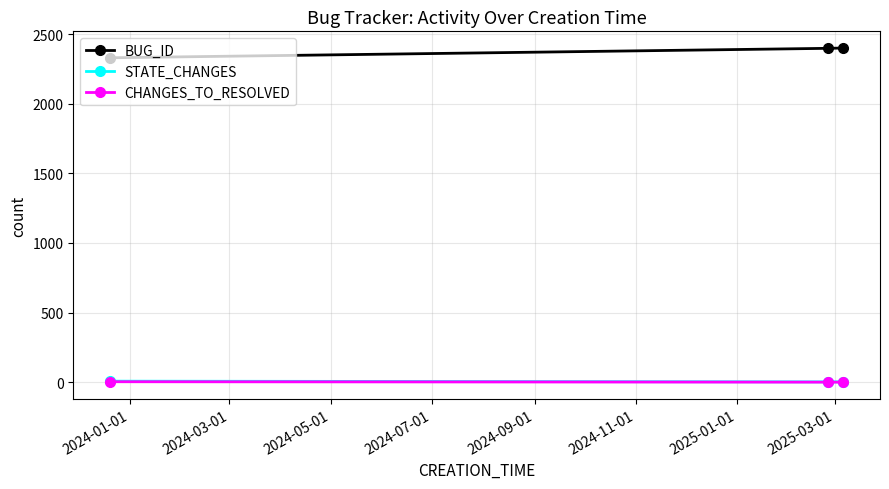

What is the maximum value shown in the chart?

2401